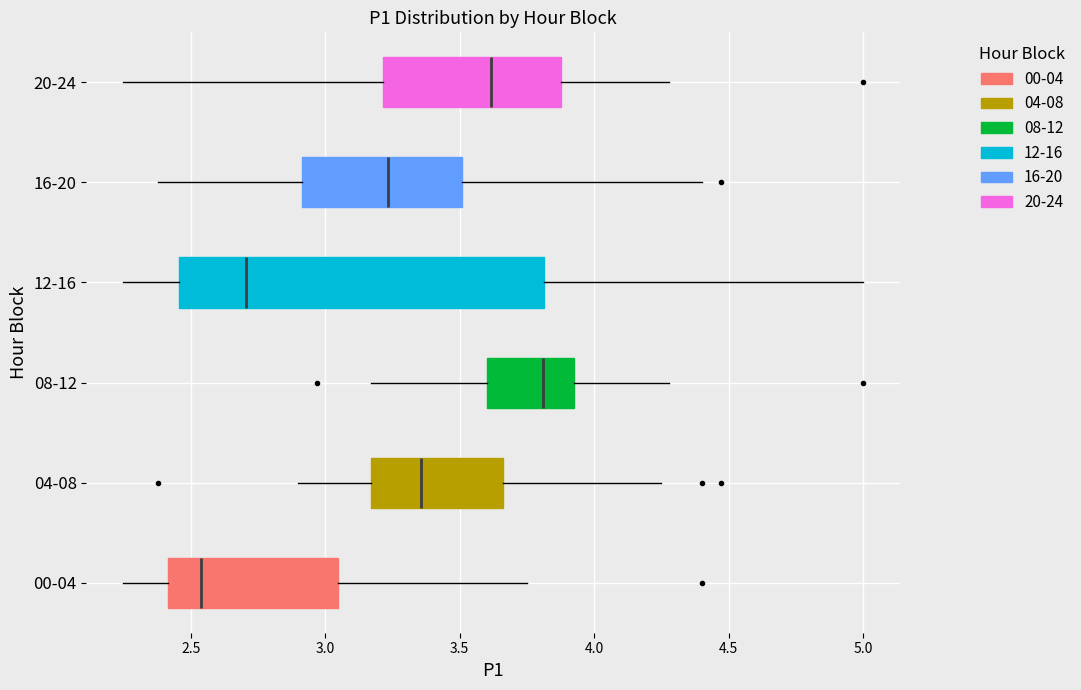

Comparing the boxes themselves (not the whiskers), which one is the widest?

12-16